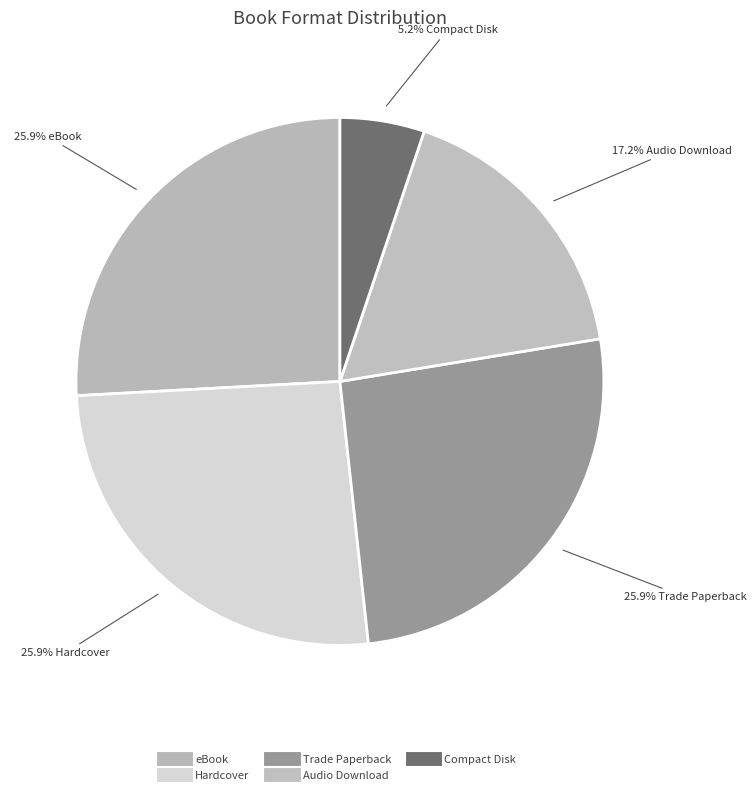

What percentage is the eBook slice, to the nearest percent?

26%